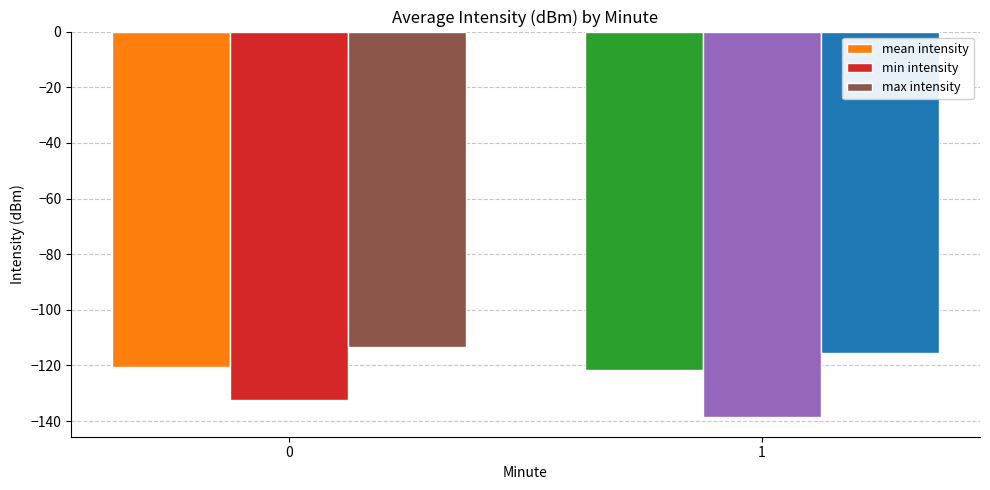

What is the minimum value shown in the chart?

-138.7